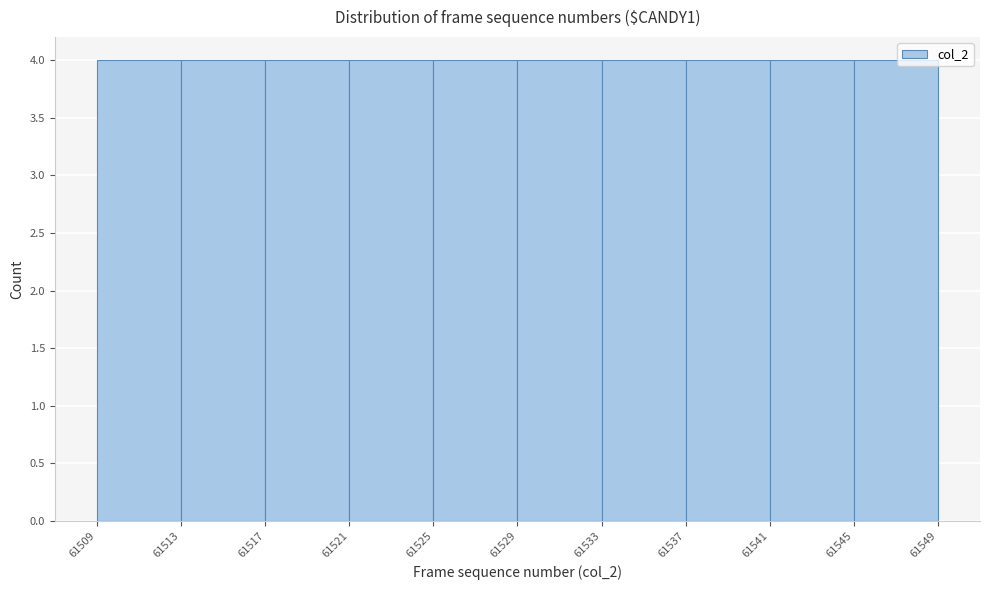

Reading left to right, transcribe this chart: for each bar, give the range it covers on the x-axis and its height. The values are not printed on the chart, so give them approximately, as read against the axis.

61509 to 61513: 4
61513 to 61517: 4
61517 to 61521: 4
61521 to 61525: 4
61525 to 61529: 4
61529 to 61533: 4
61533 to 61537: 4
61537 to 61541: 4
61541 to 61545: 4
61545 to 61549: 4